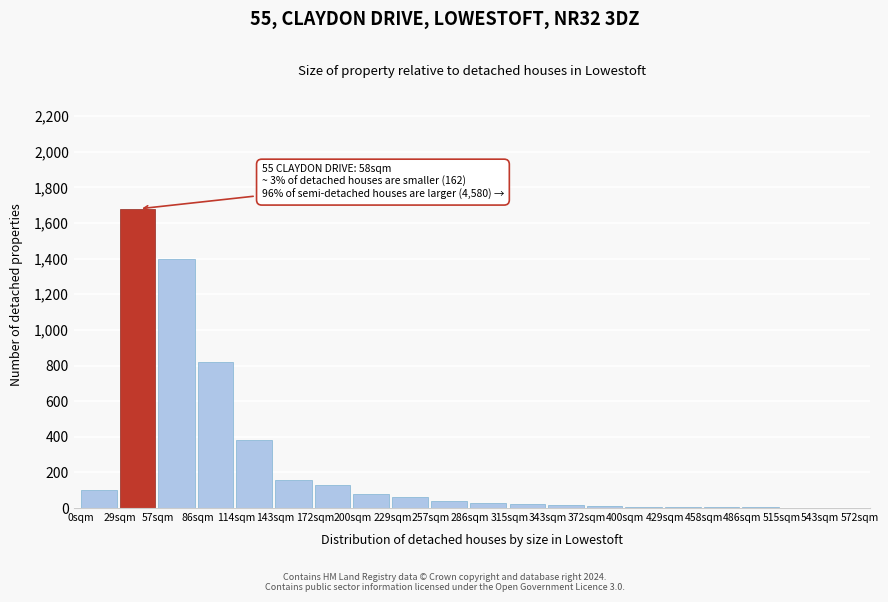

What is the greatest value displayed?

1680